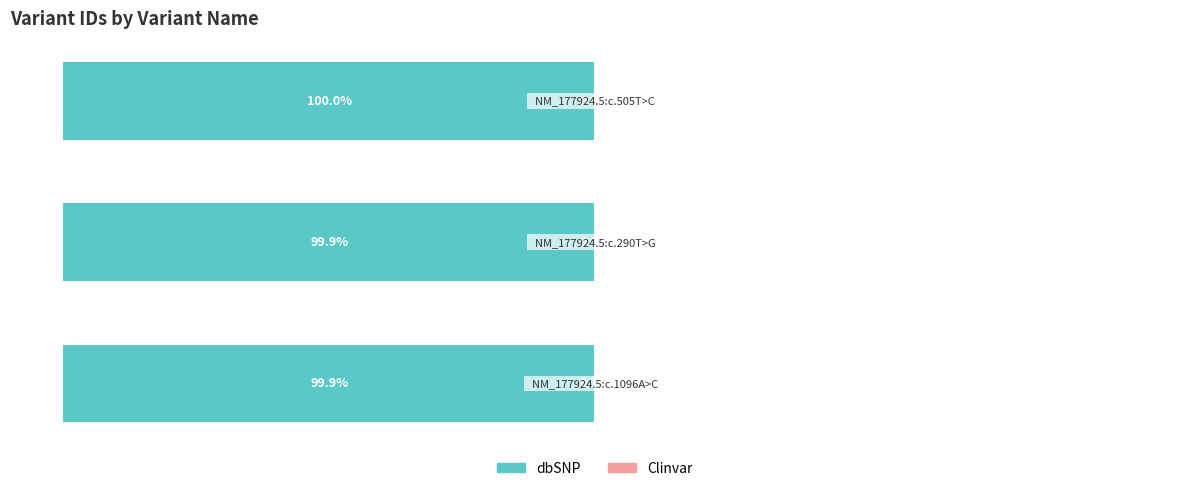

At −100, list the series in order from smallest to largest.

dbSNP, Clinvar